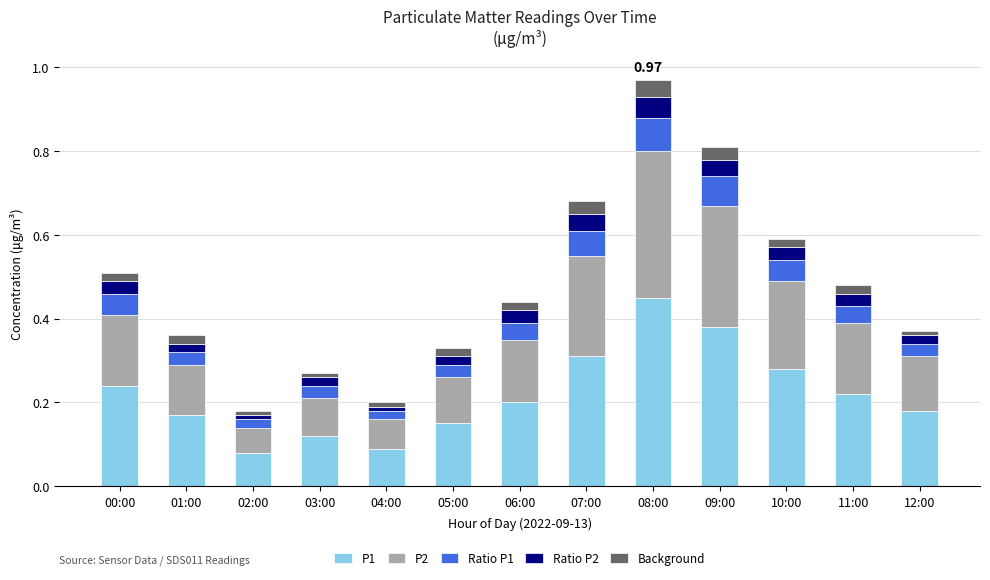

At which category is the sum across all series the highest?

08:00